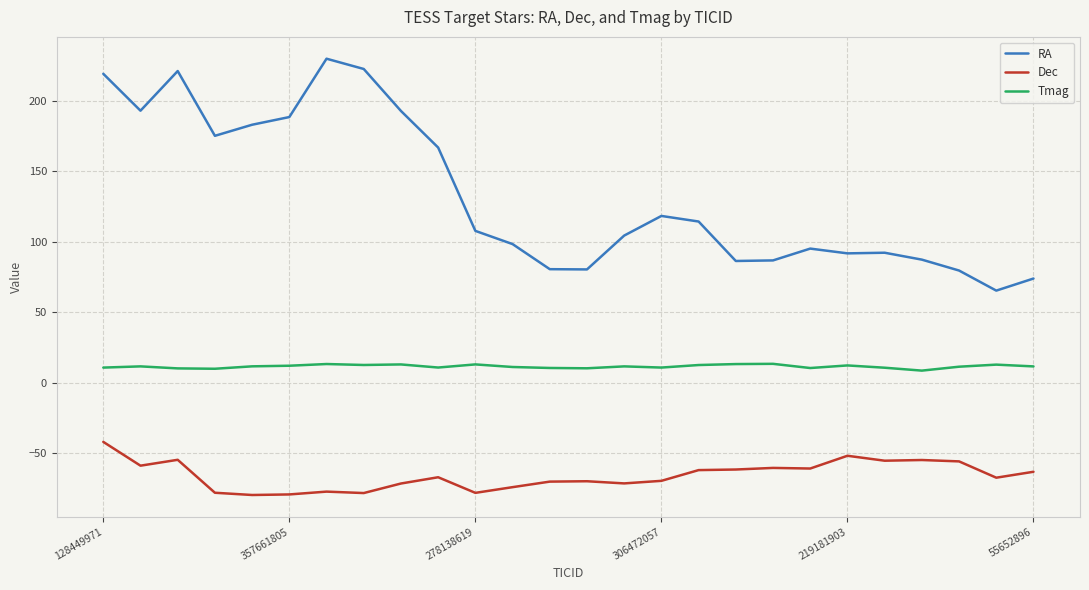

What is the sum of all RA values?

3457.9